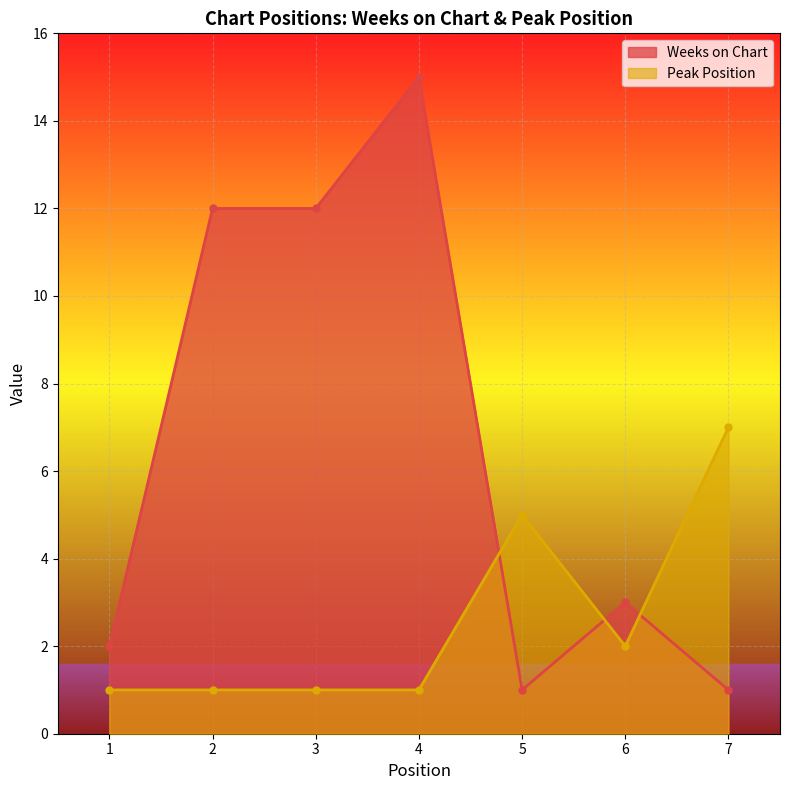

Where do Peak Position and Weeks on Chart first cross each other?

4 and 5